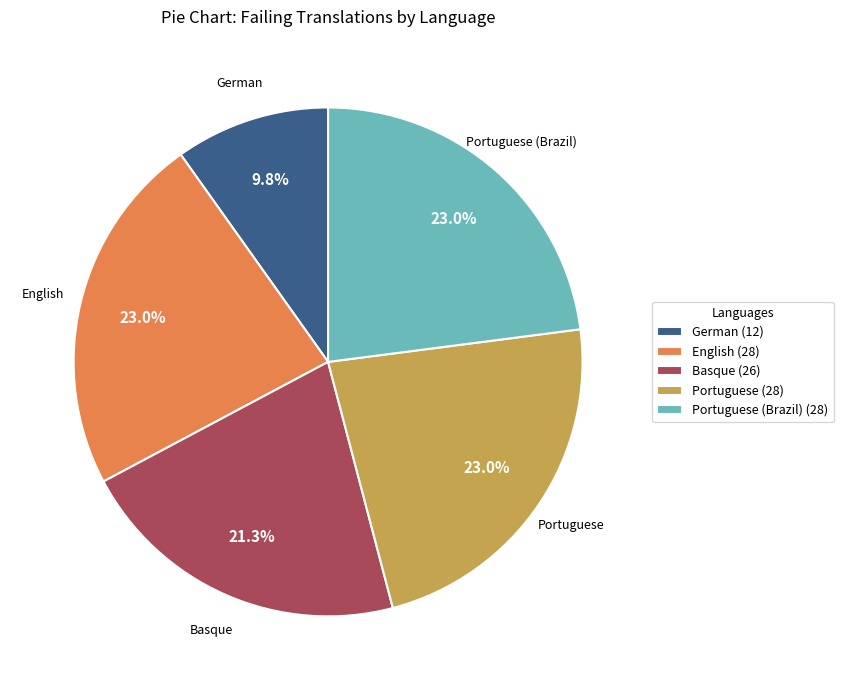

Is there a majority slice in this chart?

No